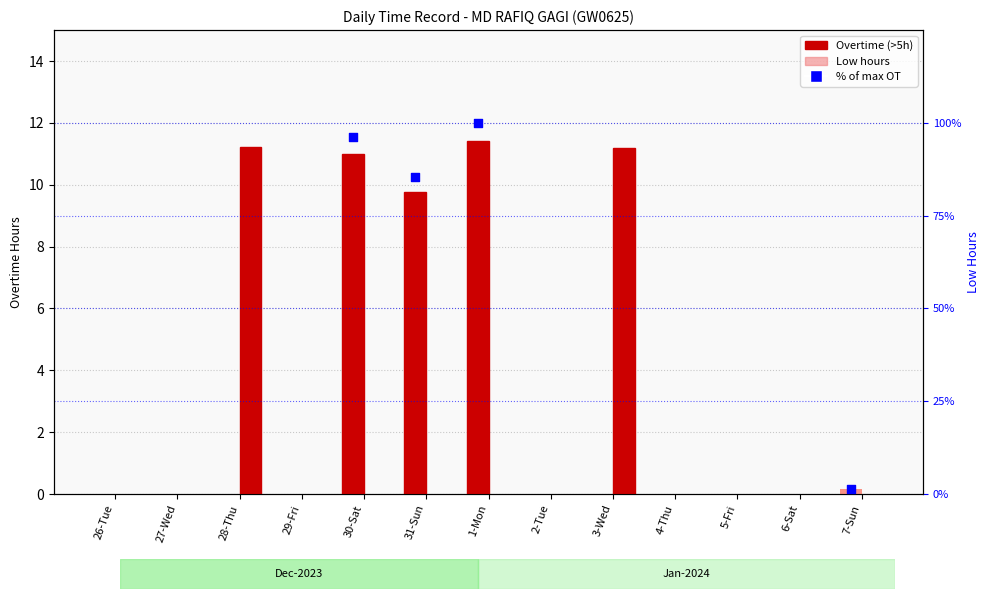

Which series has the widest spread of Y values?

Overtime